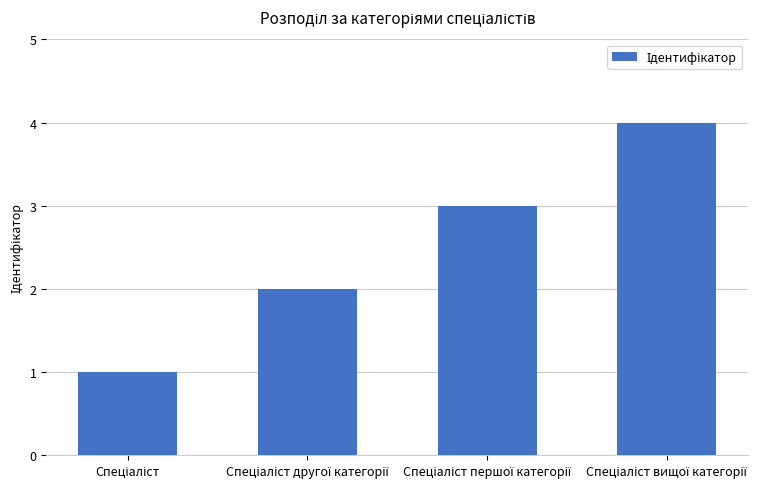

What is the sum of all values?

10